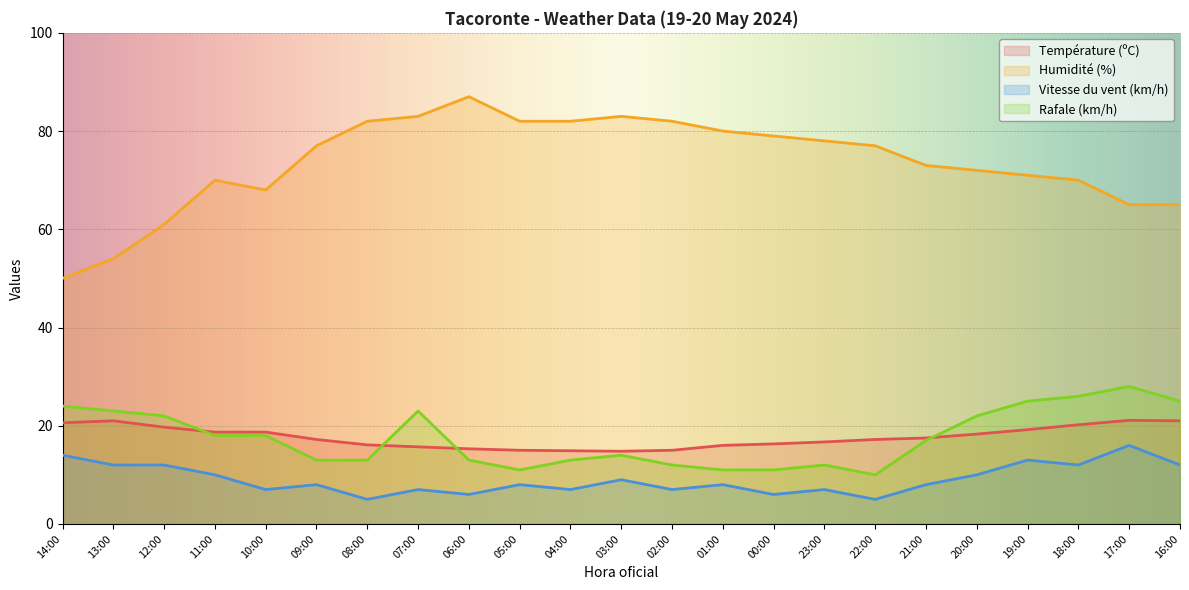

Read the Vitesse du vent (km/h) value at 14:00.

14.0